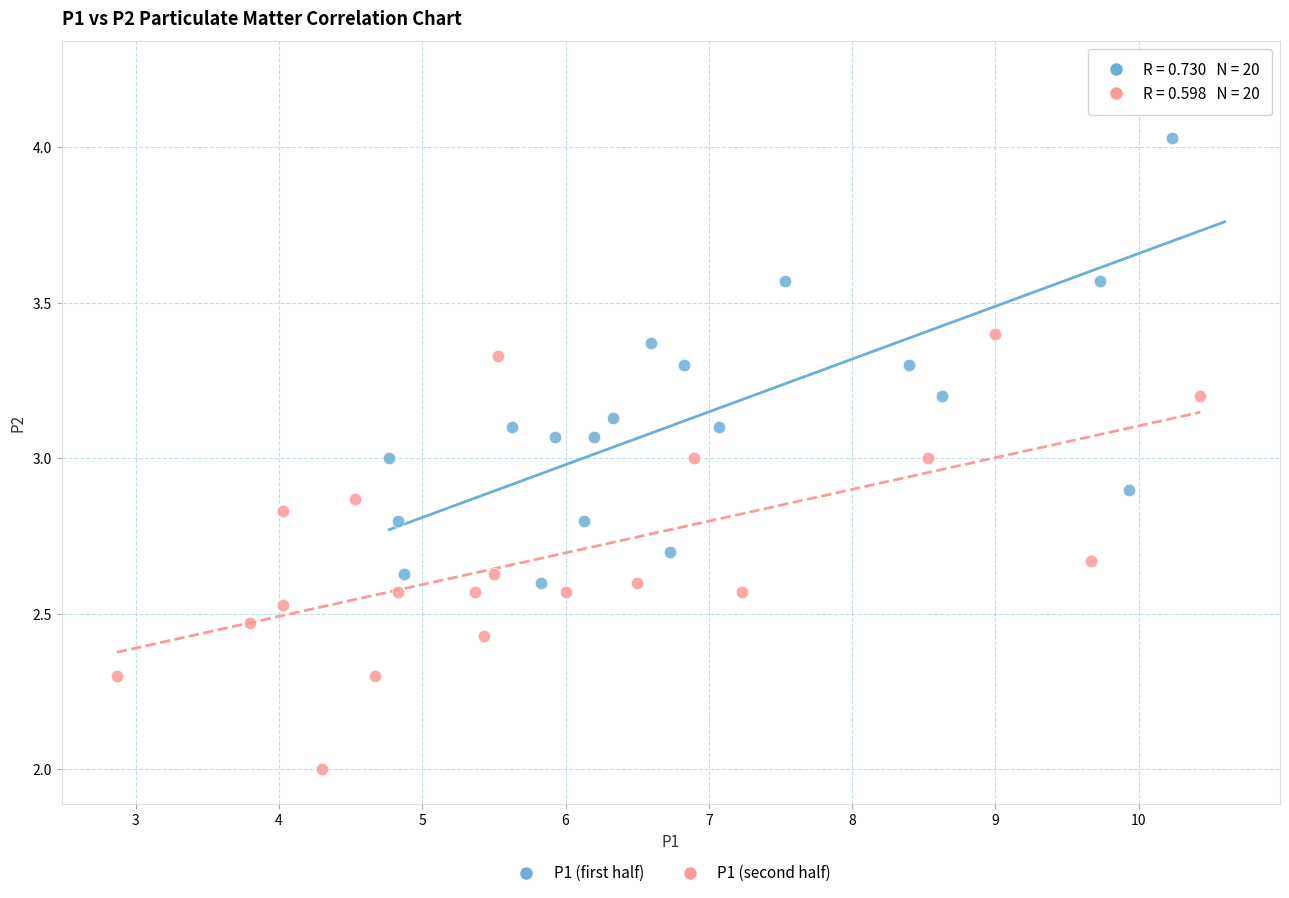

Which series has the widest spread of Y values?

P1 (first half)